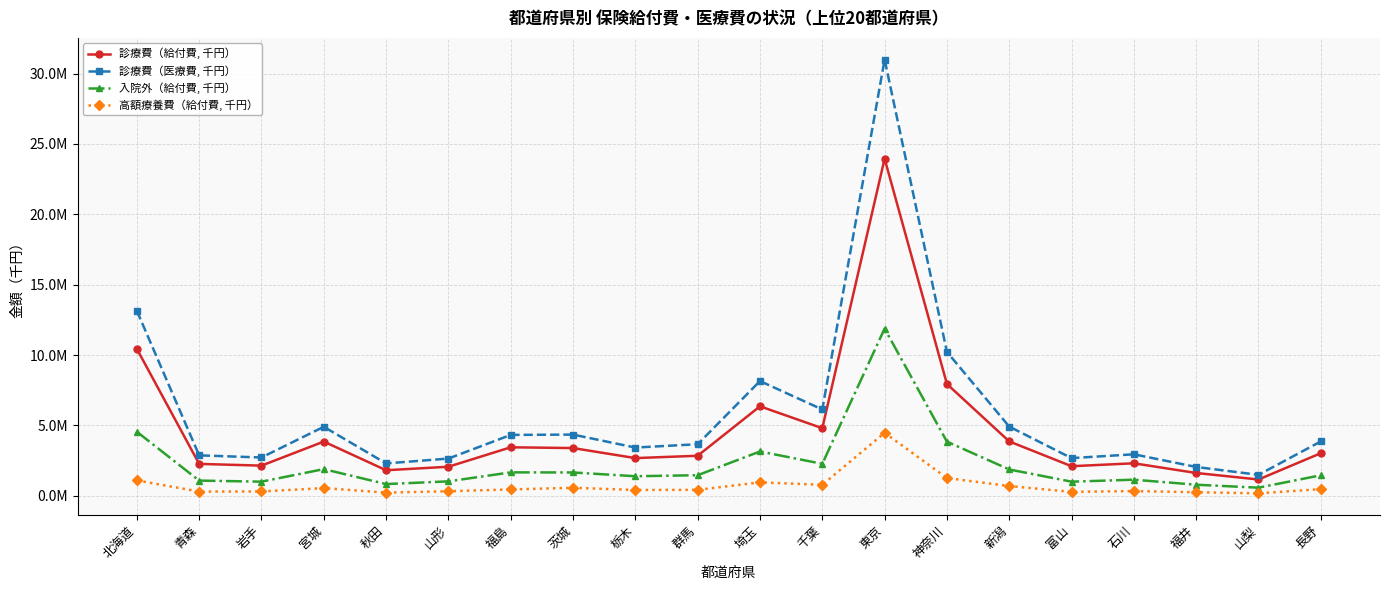

Where is the first local maximum for 高額療養費（給付費, 千円）?

宮城